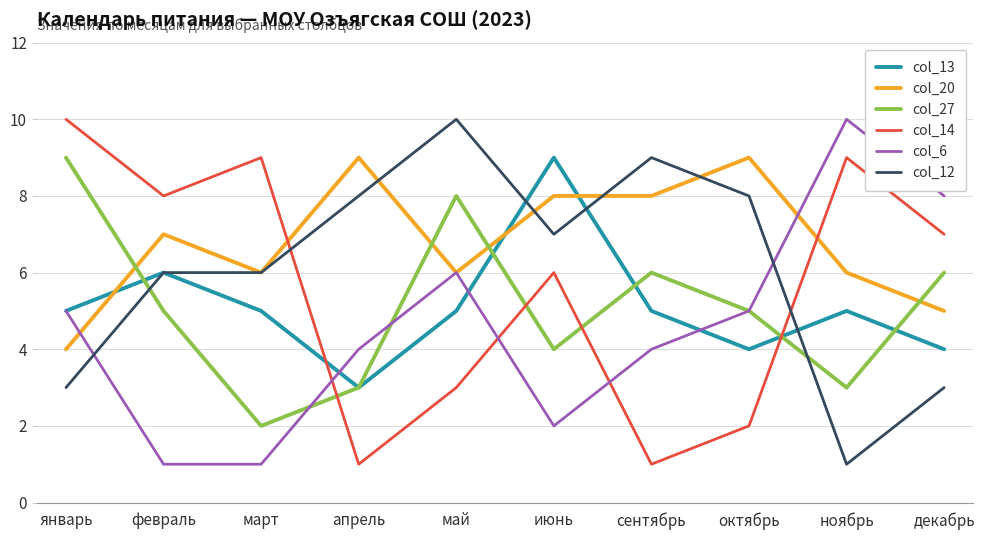

What is the difference between the second highest and second lowest values in the col_6 series?

7